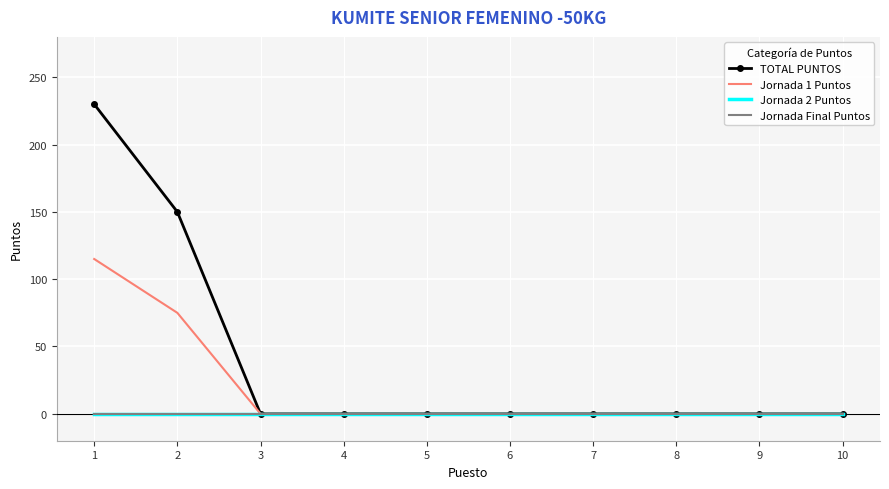

Which series has the largest total across all categories?

TOTAL PUNTOS